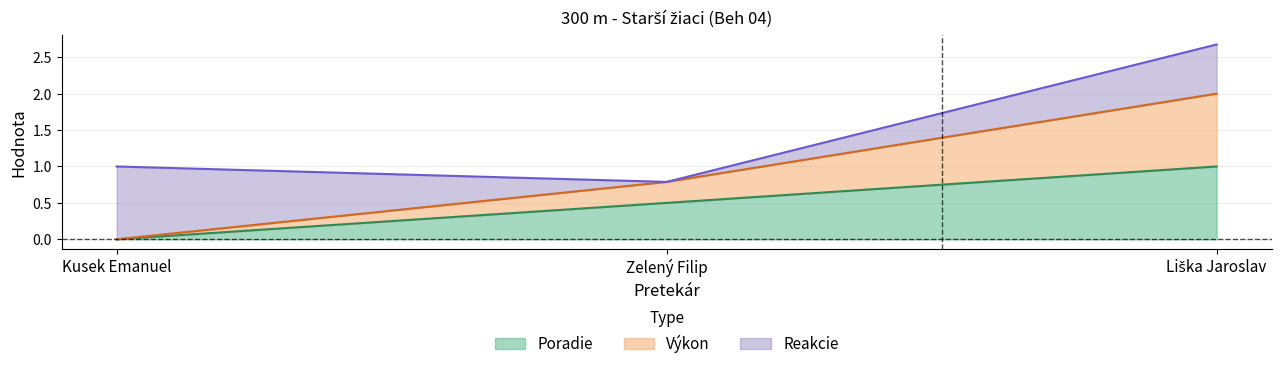

What is the difference between the Výkon values at Zelený Filip and Kusek Emanuel?

0.8